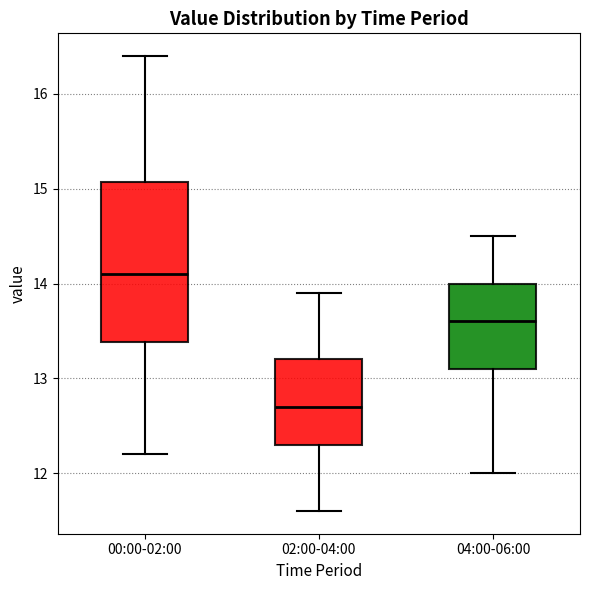

Comparing the boxes themselves (not the whiskers), which one is the tallest?

00:00-02:00